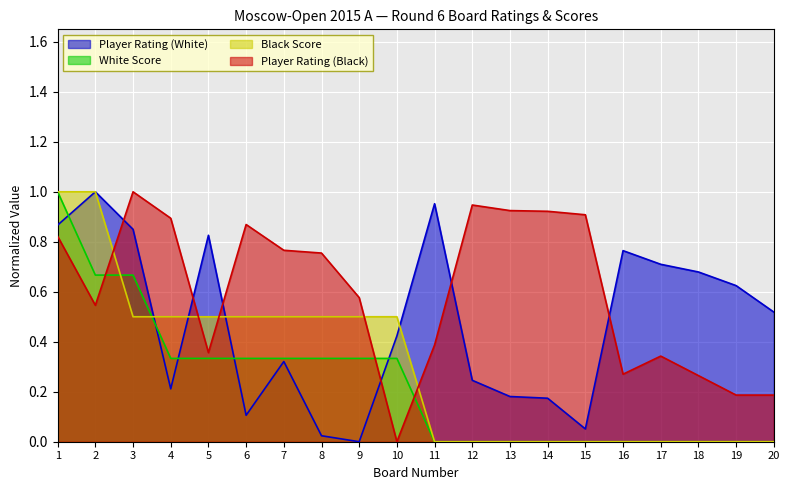

Which series has the widest spread of values?

Player Rating (White)